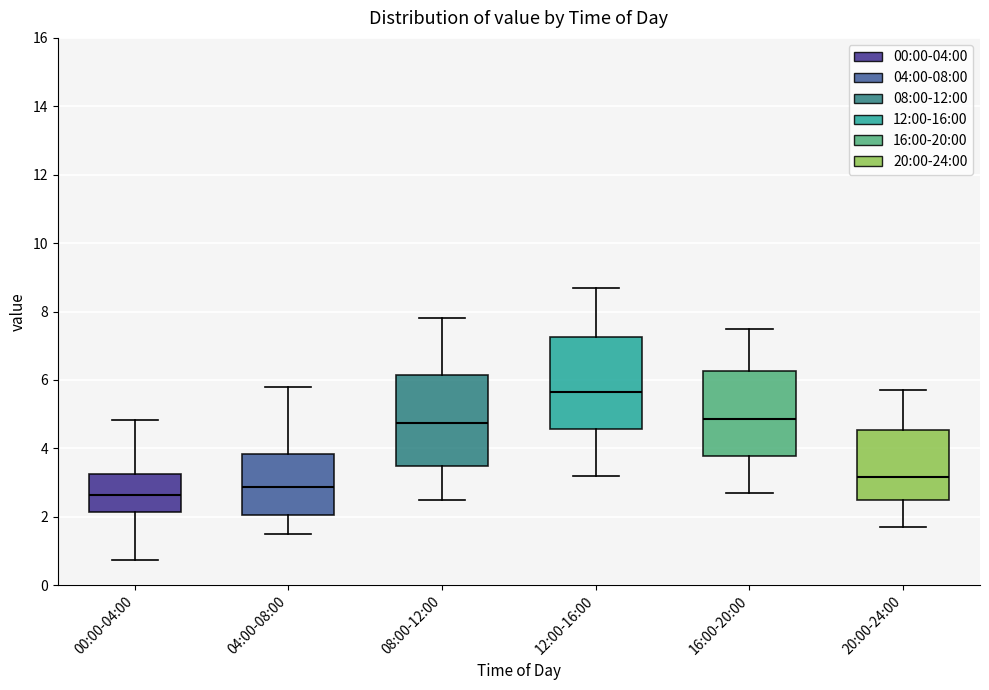

Reading left to right, transcribe this box plot: for each box, give where its median line is, the range the box spans, and where its two whiskers end, as read against the y-axis. The values are not printed on the chart, so give them approximately, as read against the axis.

00:00-04:00: median 2.6, box 2.2 to 3.2, whiskers 0.8 to 4.8
04:00-08:00: median 2.8, box 2.0 to 3.8, whiskers 1.6 to 5.8
08:00-12:00: median 4.8, box 3.4 to 6.2, whiskers 2.6 to 7.8
12:00-16:00: median 5.6, box 4.6 to 7.2, whiskers 3.2 to 8.8
16:00-20:00: median 4.8, box 3.8 to 6.2, whiskers 2.8 to 7.6
20:00-24:00: median 3.2, box 2.6 to 4.6, whiskers 1.8 to 5.8